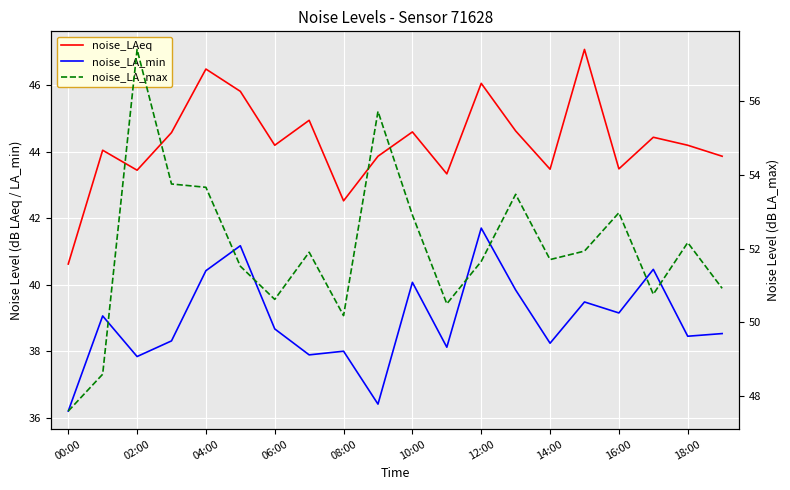

What is the difference between the maximum and second lowest values in the noise_LAeq series?

4.5